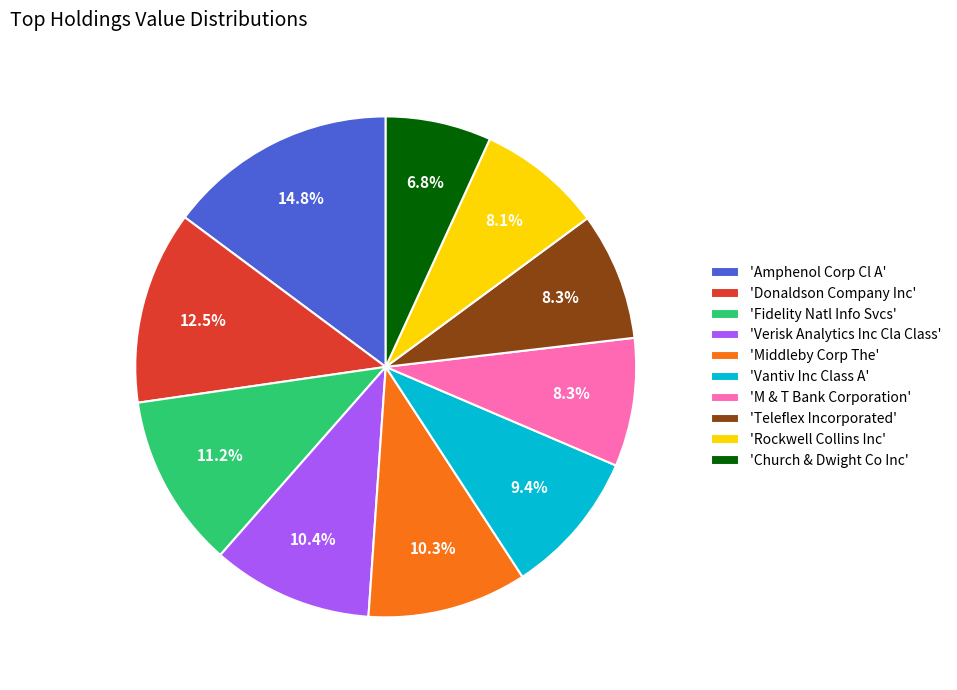

Is there a majority slice in this chart?

No